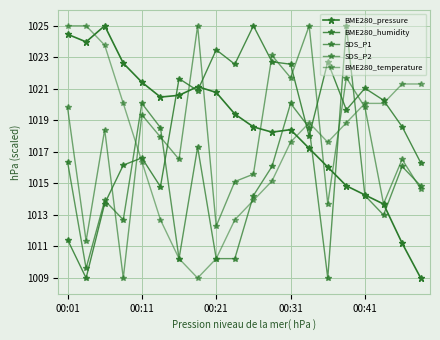

Does the chart have visible grid lines?

Yes